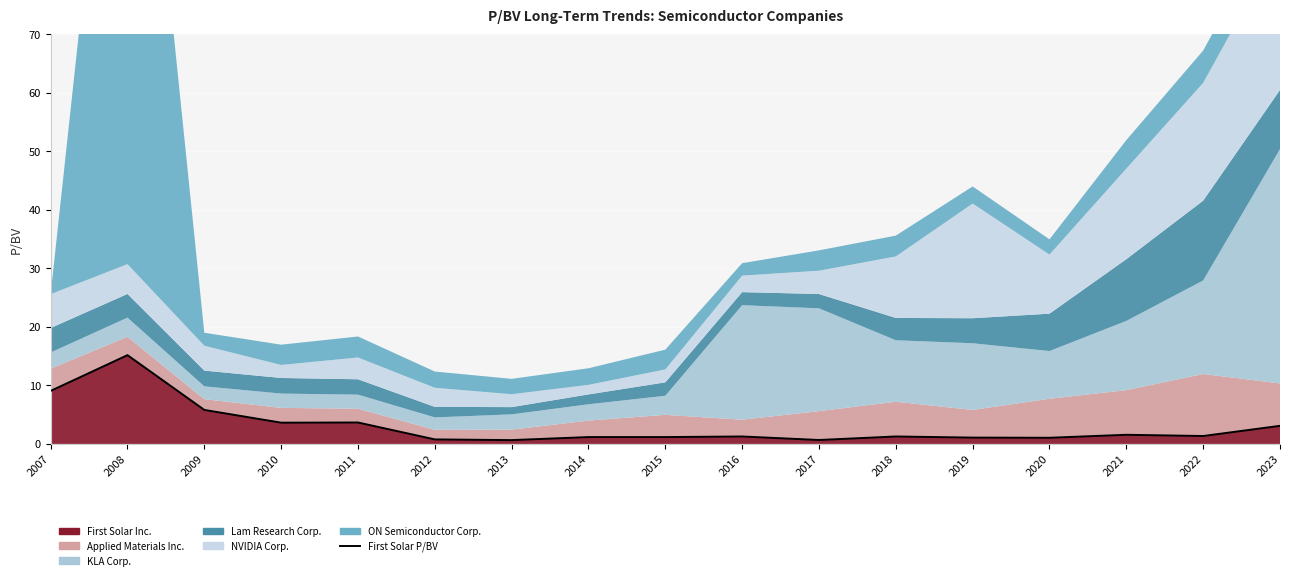

What is the difference between the maximum and minimum values?

14.5